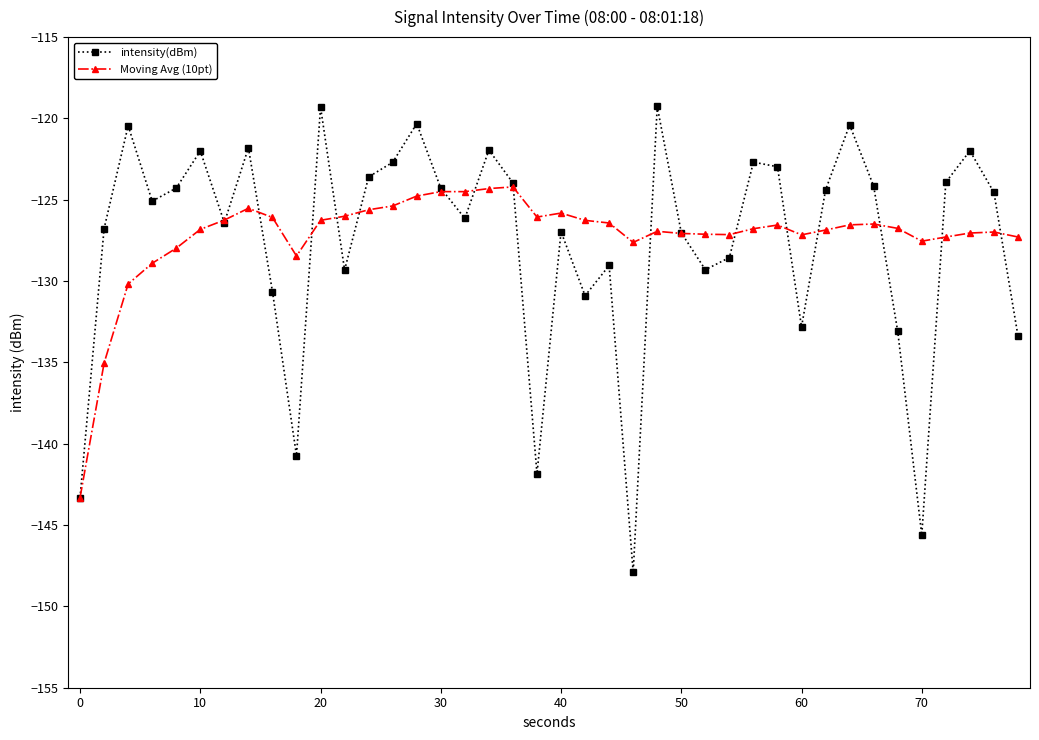

How many interior local valleys does the intensity(dBm) series have?

11